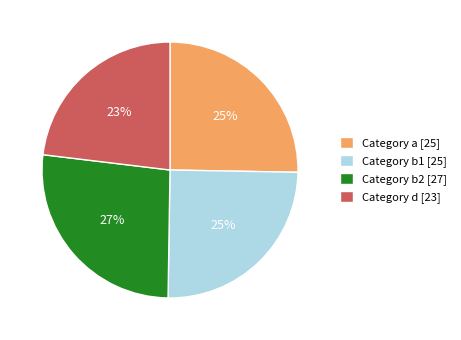

Which slice is the smallest?

Category d [23]